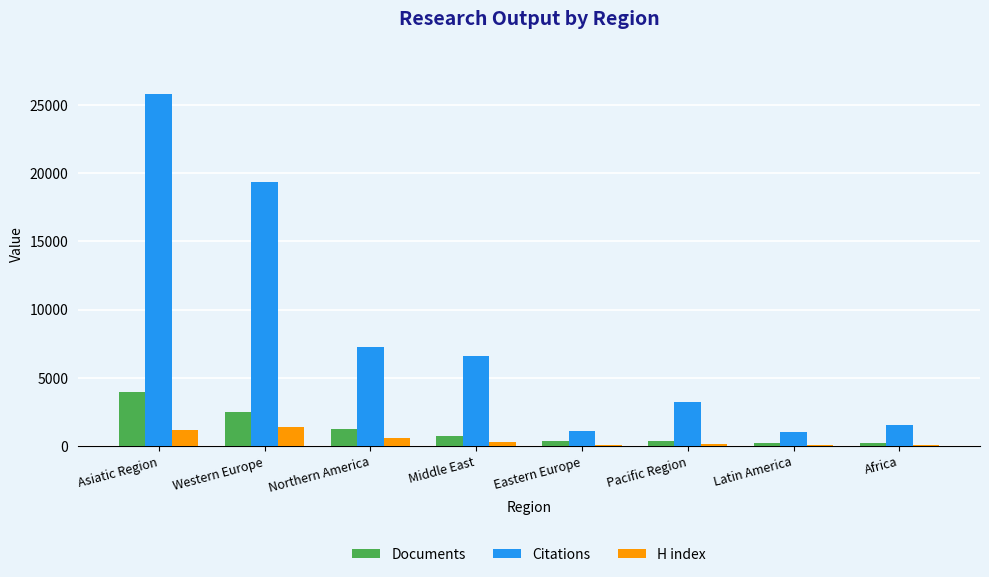

Are the bars horizontal?

No